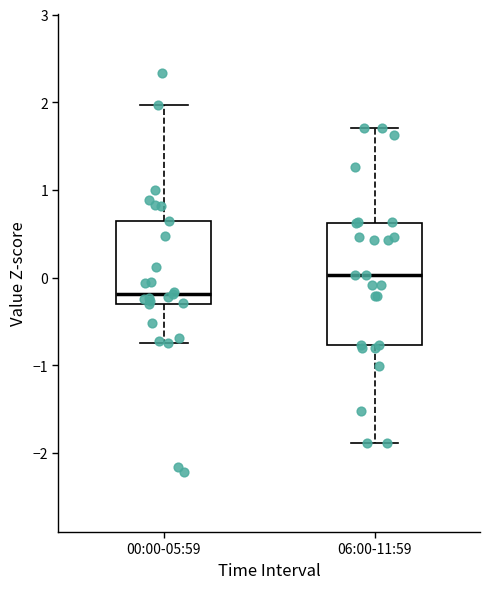

Which box has the lowest median line?

00:00-05:59